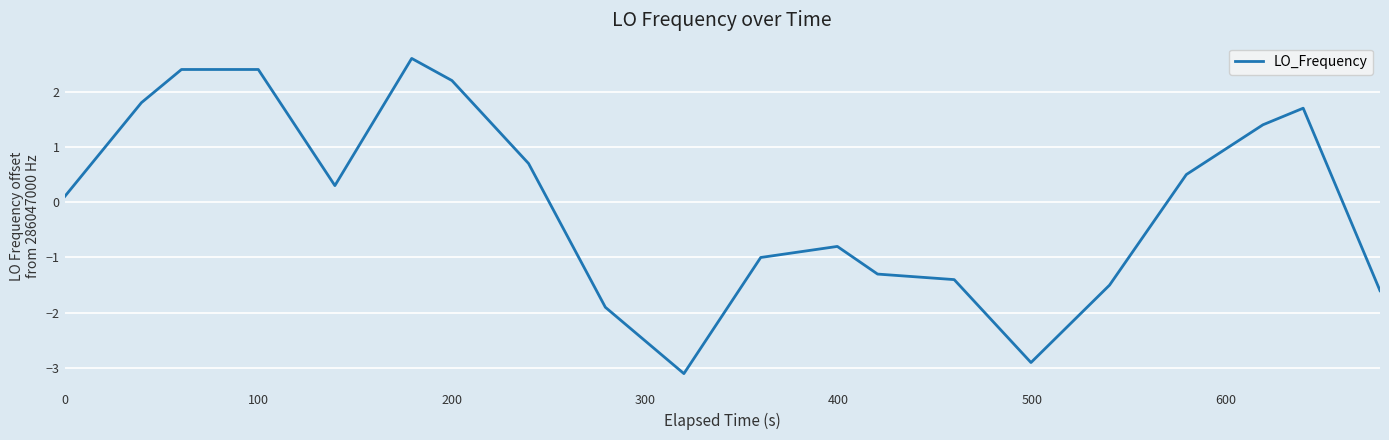

What is the maximum value shown in the chart?

2.6